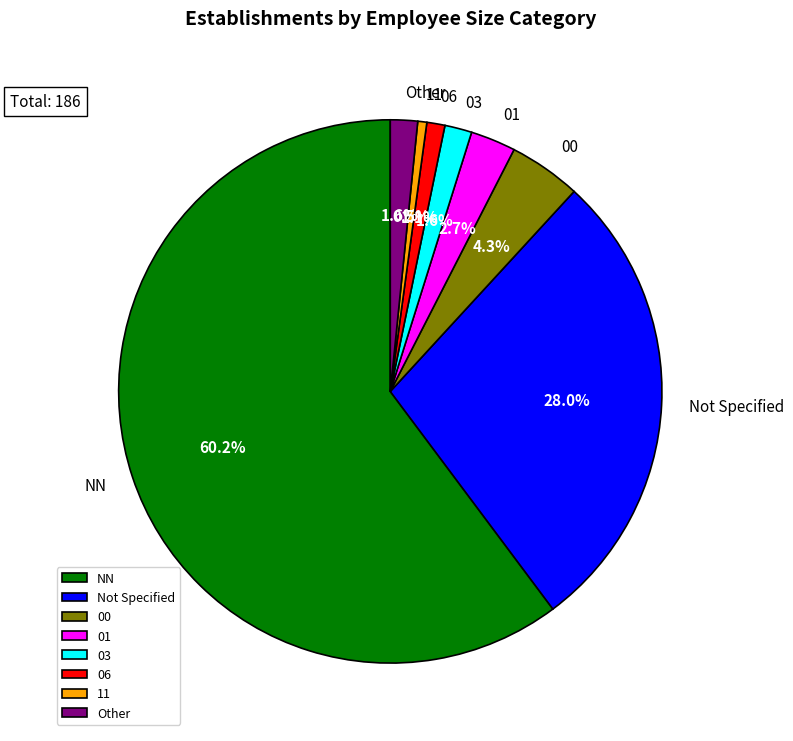

Combined, do 01 and Other account for over 50%?

No